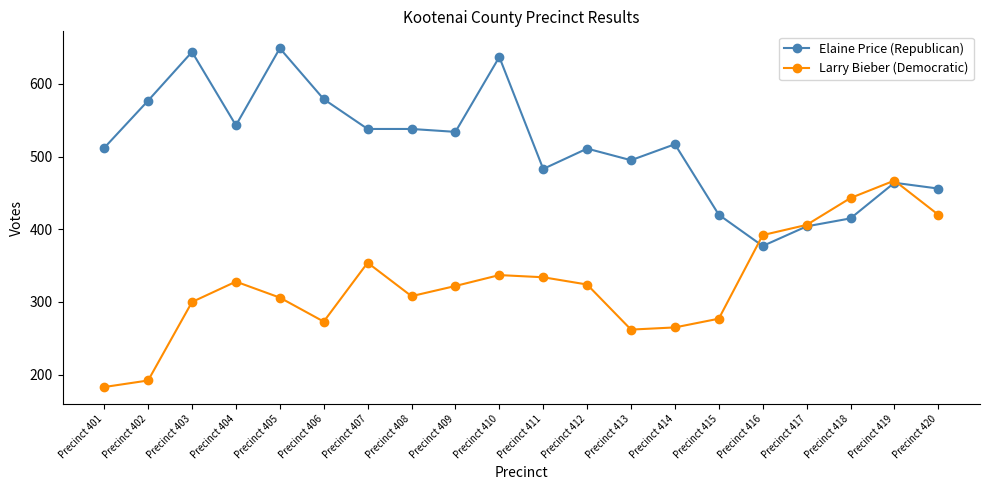

Between Precinct 401 and Precinct 416, which series saw the biggest shift?

Larry Bieber (Democratic)